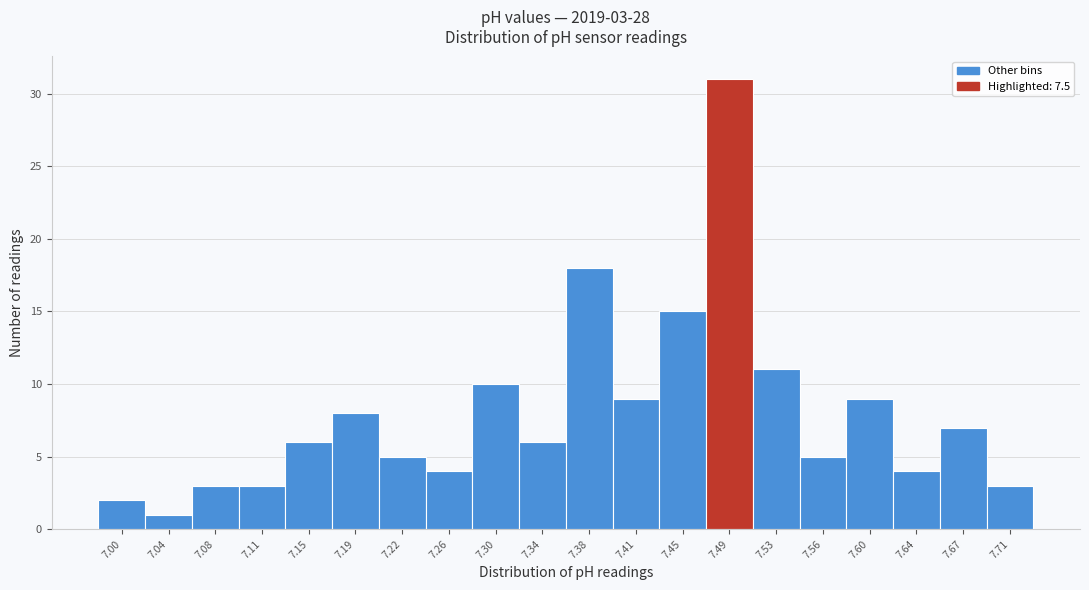

Reading left to right, what are all the values shown in this chart?

2	1	3	3	6	8	5	4	10	6	18	9	15	31	11	5	9	4	7	3